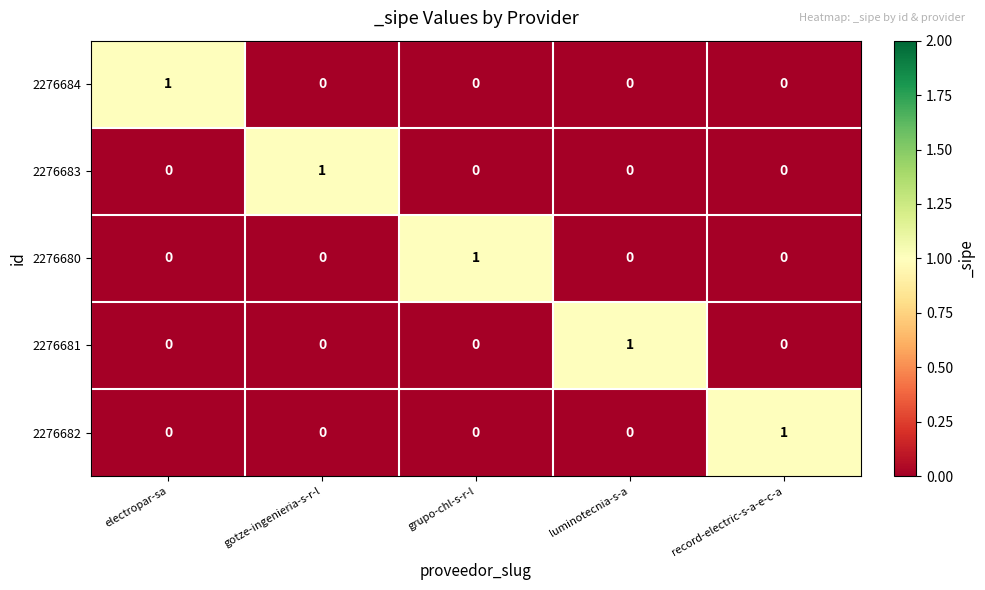

The 2276683 series shows 1 at gotze-ingenieria-s-r-l. True or false?

True